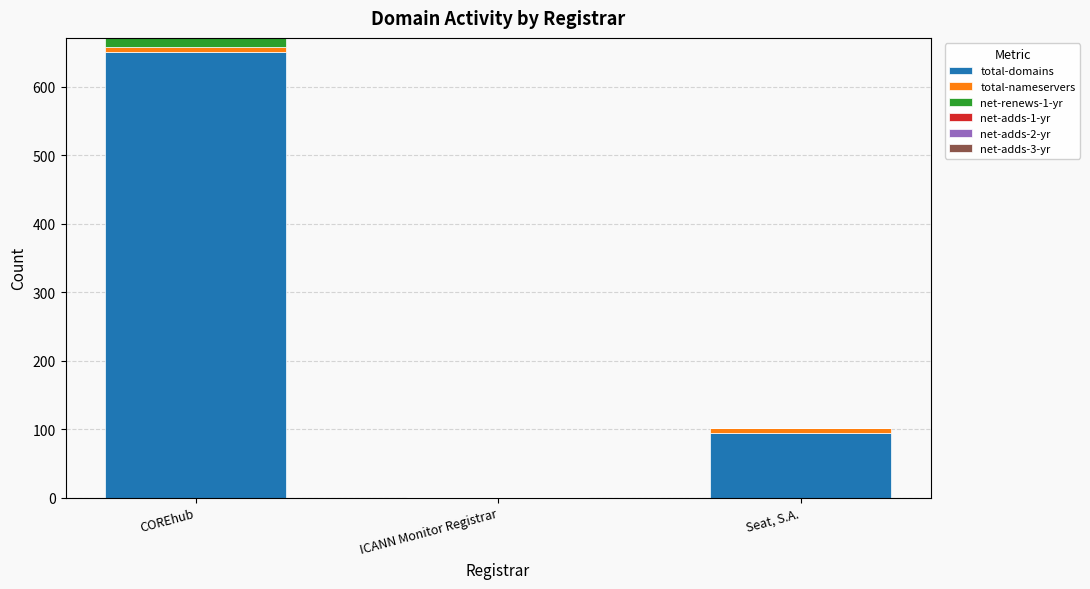

At which label does total-domains reach its peak?

COREhub